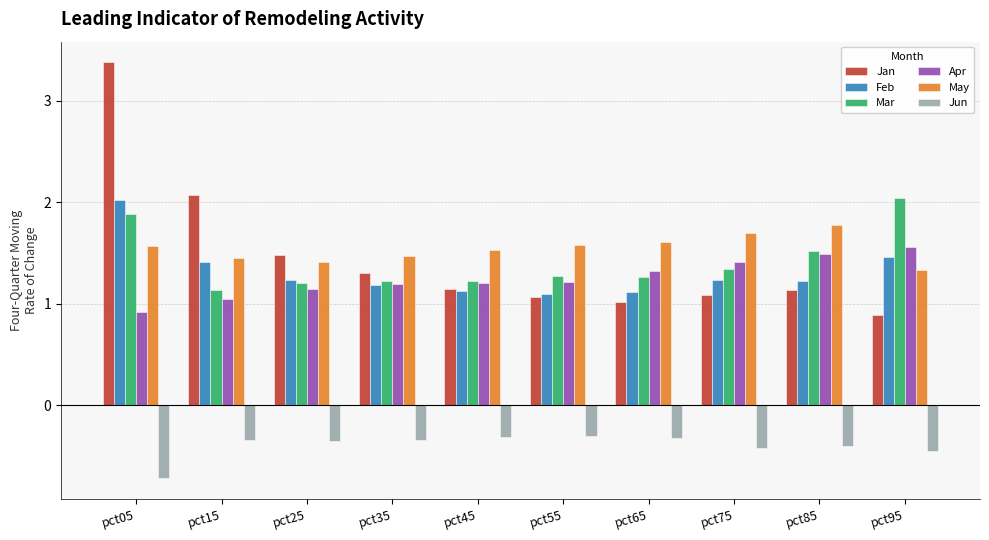

What is the difference between the maximum and second lowest values in the May series?

0.4